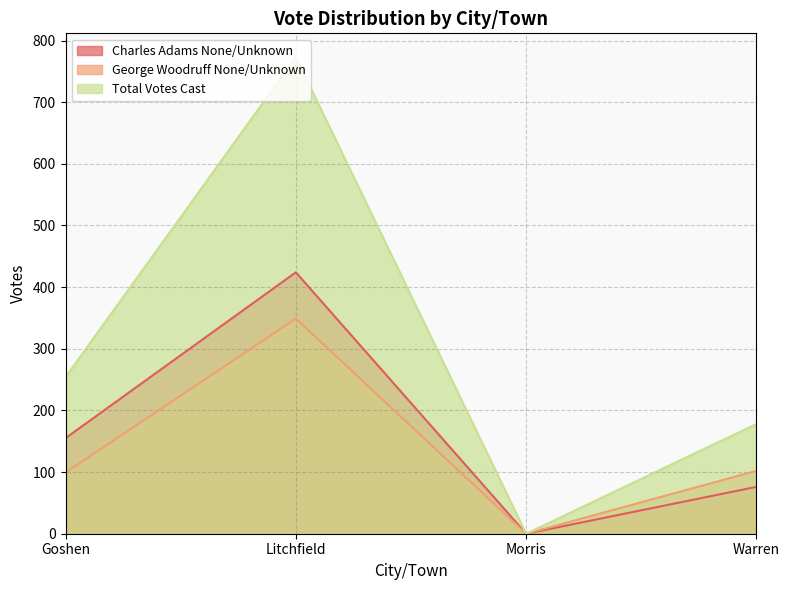

The Total Votes Cast series shows 531 at Litchfield. True or false?

False